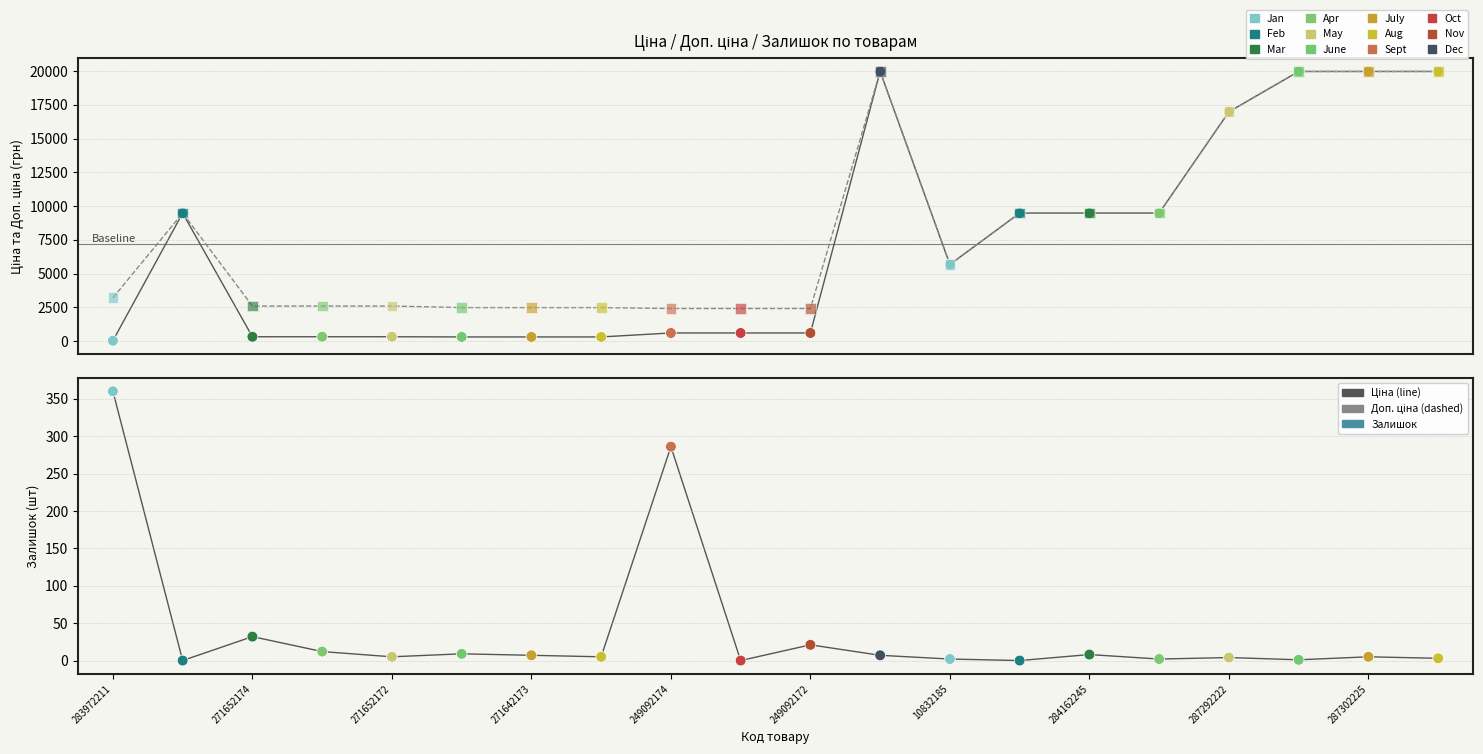

What are all the series names shown in the legend?

Ціна, Доп. ціна, Залишок